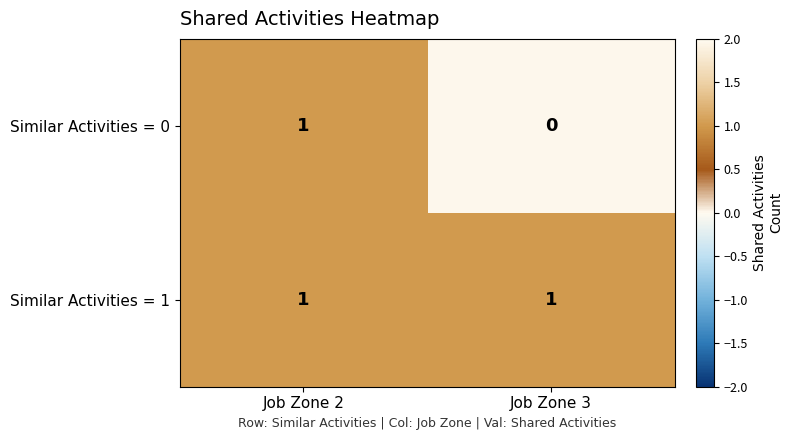

The value of Similar Activities = 0 at Job Zone 3 is -1. True or false?

False